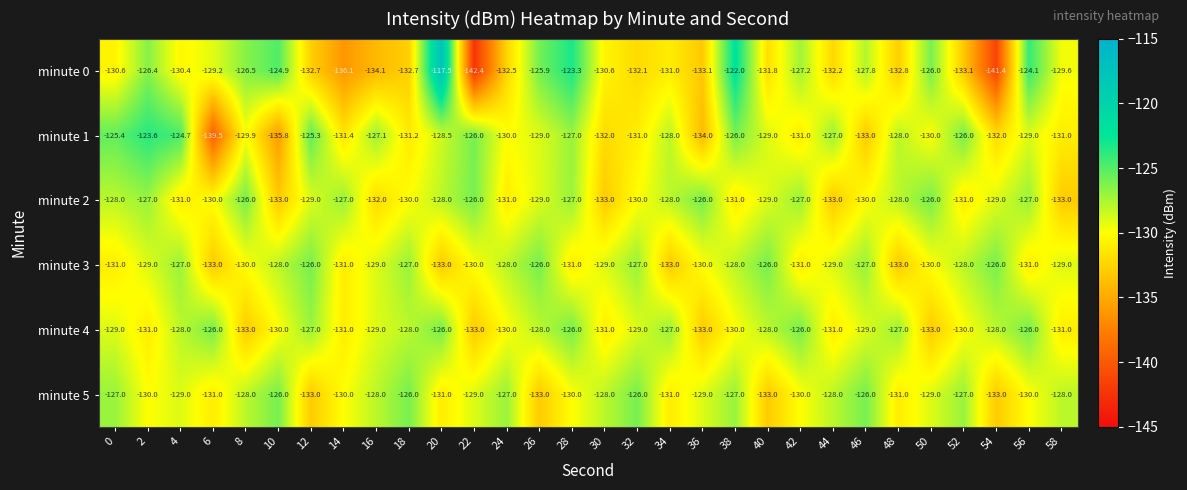

Which category has the lowest value in the minute 1 series?

6